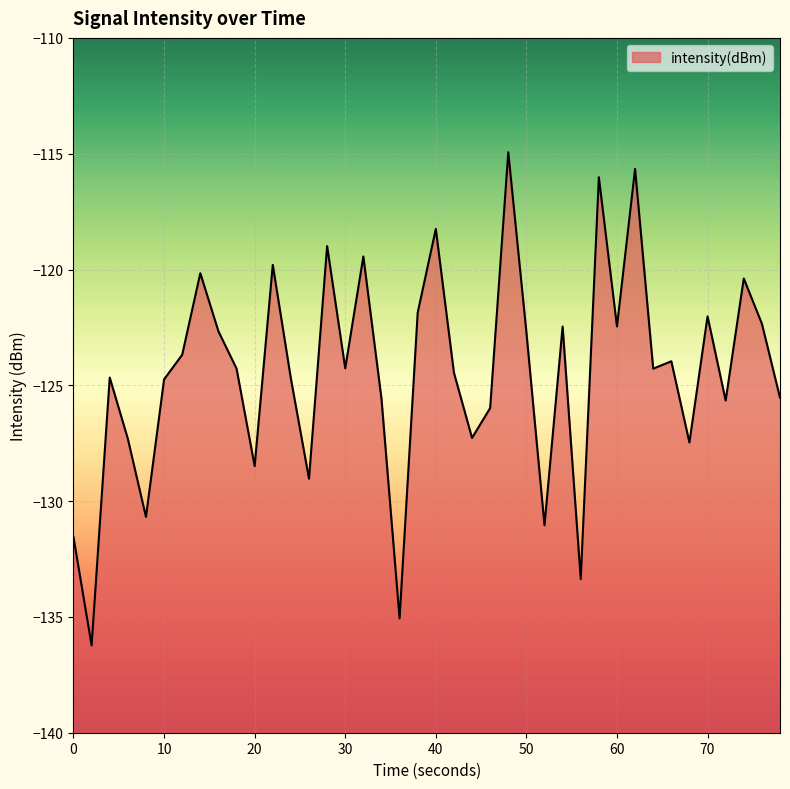

The value at 70 is -122.0. True or false?

True